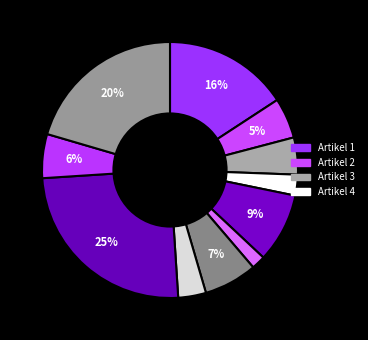

To the nearest percent, what is the difference between the largest and smallest slice percentages?

23%